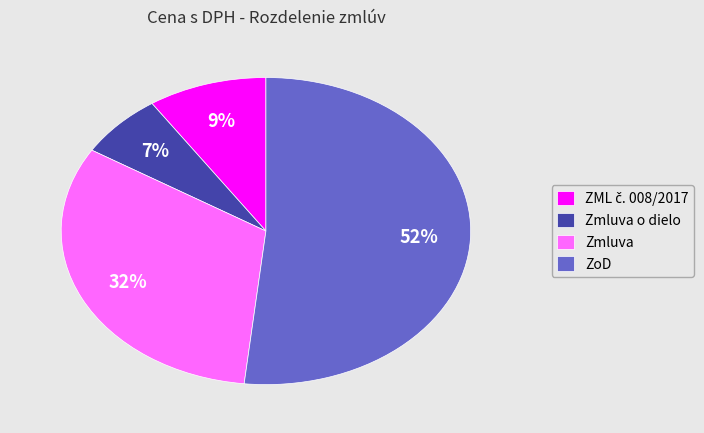

Approximately how many times larger is the value at Zmluva compared to ZoD?

0.6